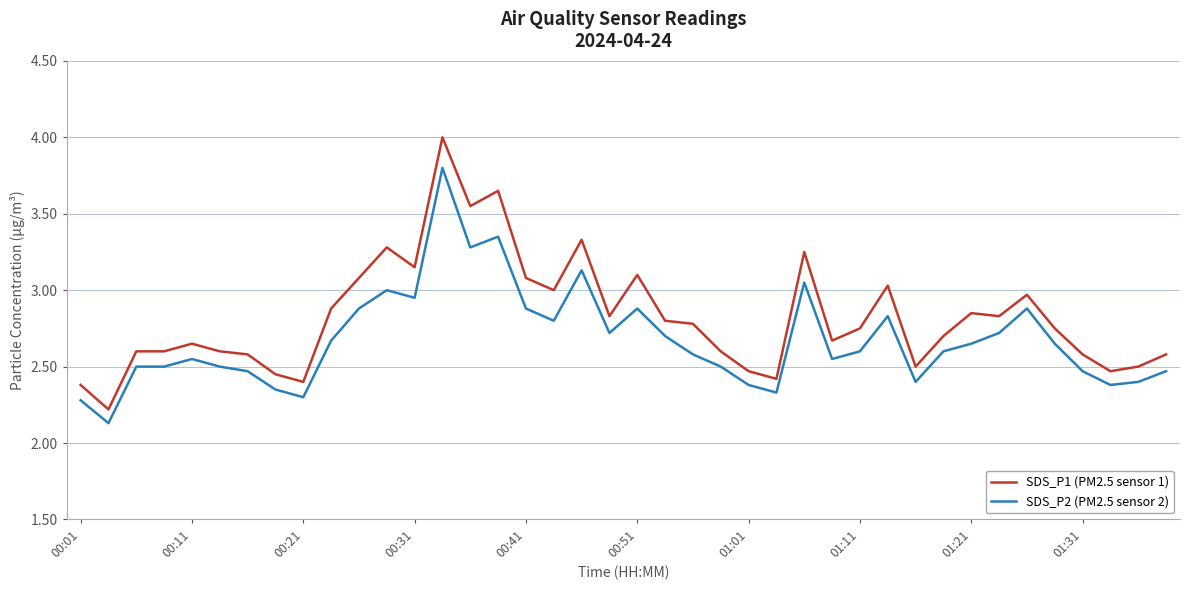

Which series has the largest range (max minus min)?

SDS_P1 (PM2.5 sensor 1)